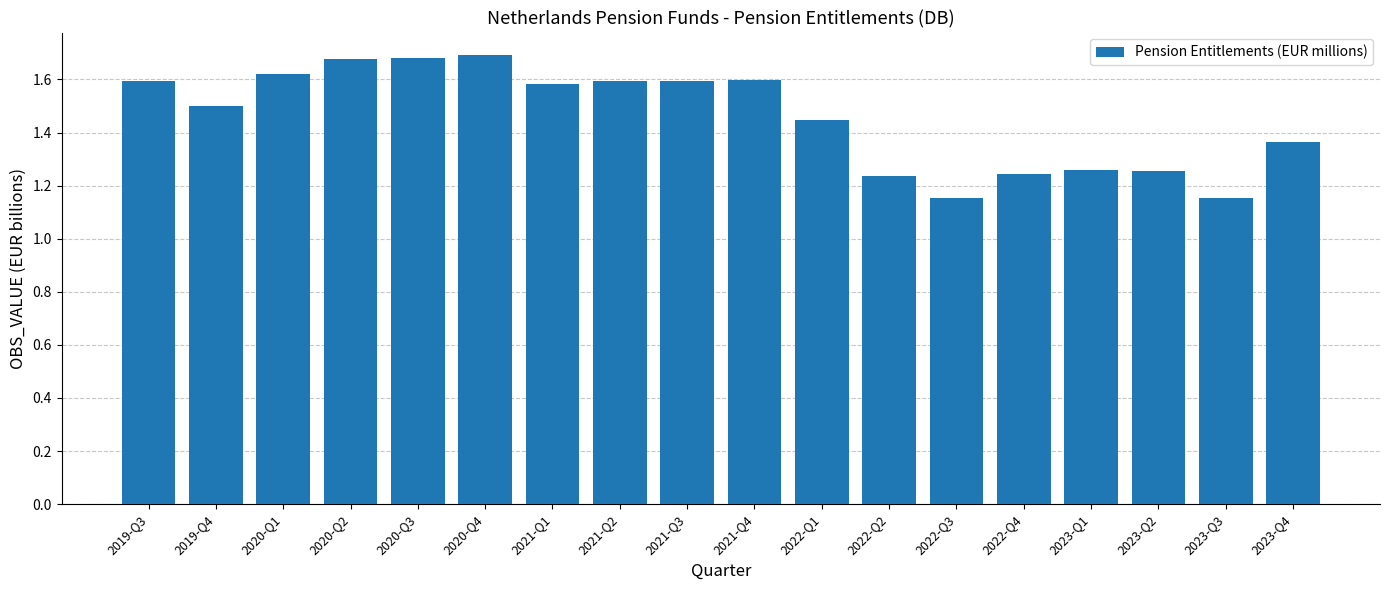

What position from the left is 2023-Q3?

17